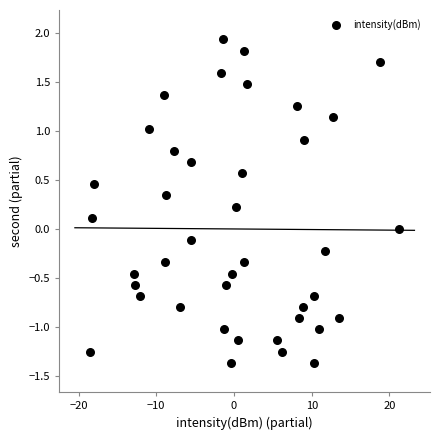

What is the range of Y values (max minus min)?

3.3